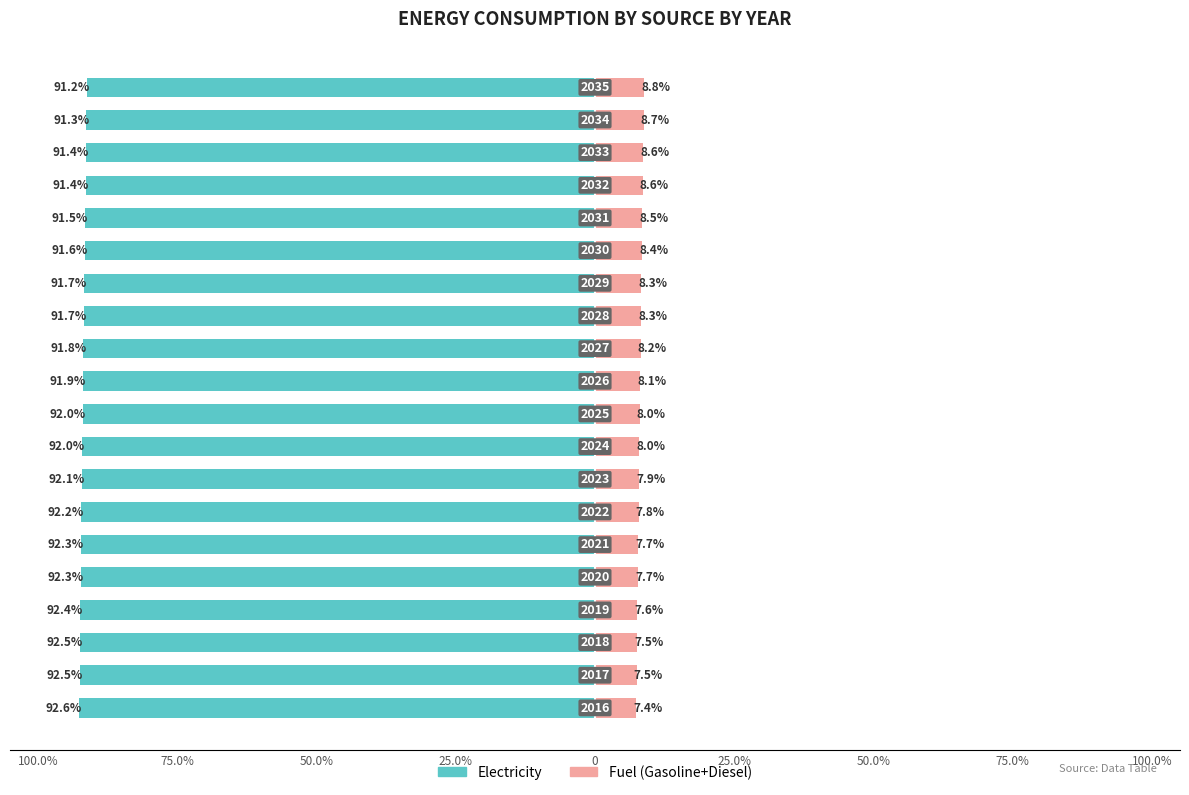

How many data points does each series have?

20